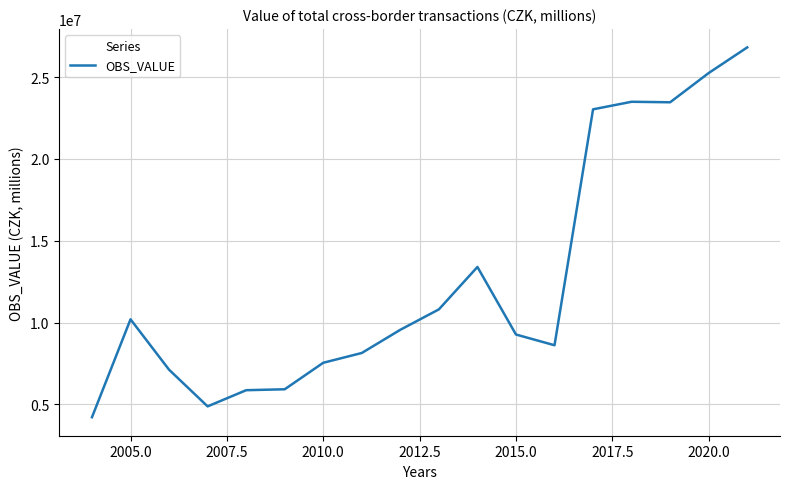

What is the minimum value shown in the chart?

4212278.3